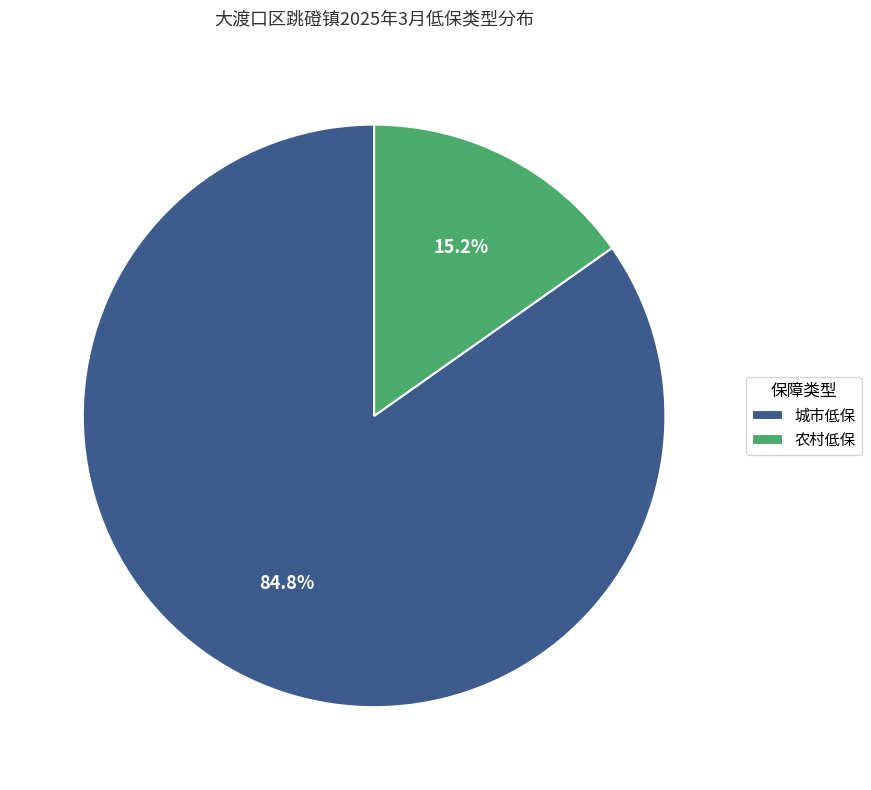

Rank the categories by value from lowest to highest.

农村低保, 城市低保